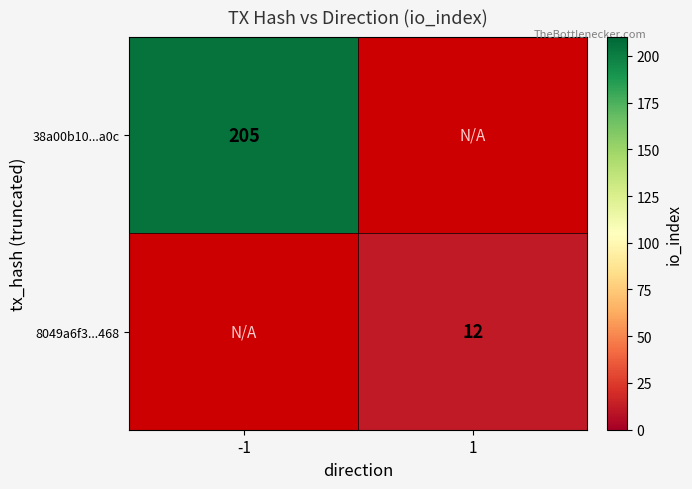

At which category does the chart reach its peak across all series?

-1